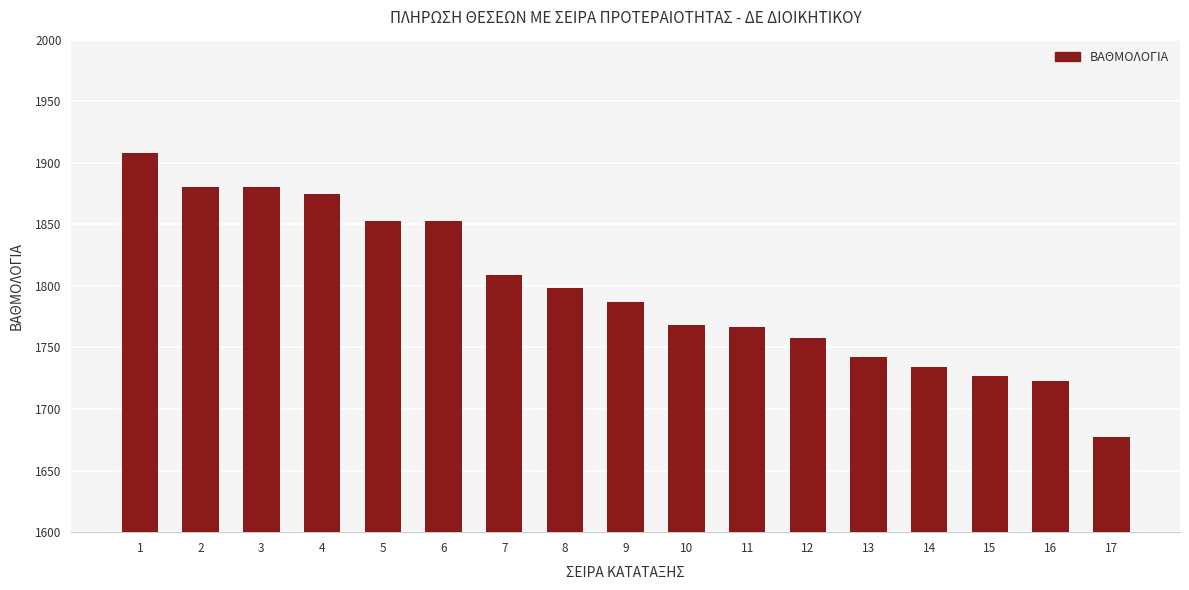

What is the maximum value shown in the chart?

1908